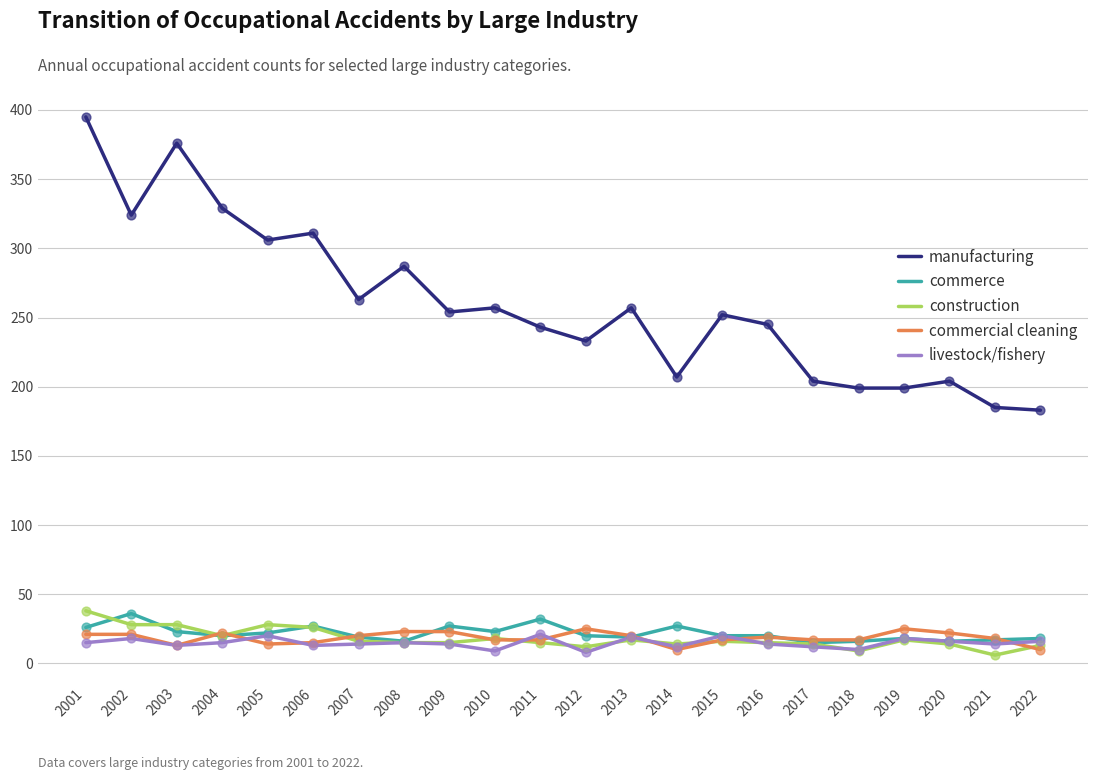

Is the value of construction at 2002 greater than the value of livestock/fishery at 2020?

Yes